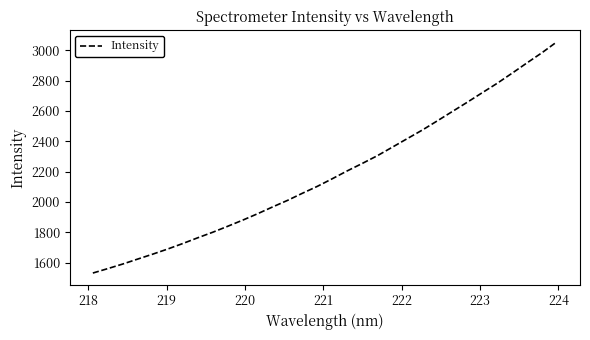

Does the chart display data point markers on the line(s)?

No